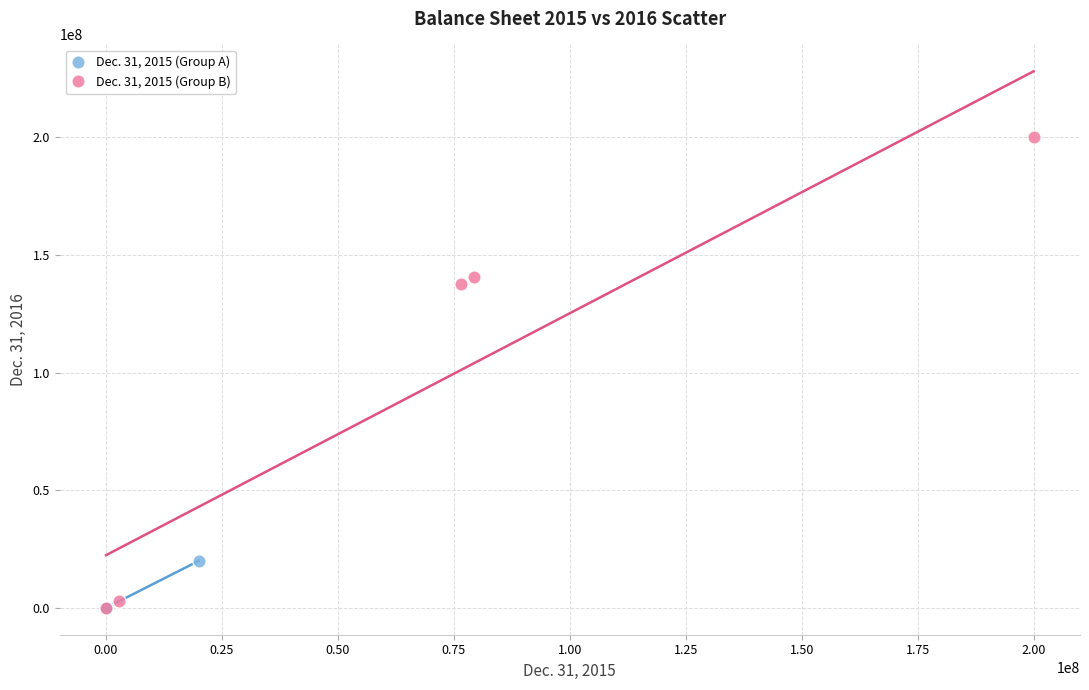

Which series has the widest spread of Y values?

Dec. 31, 2015 (Group B)